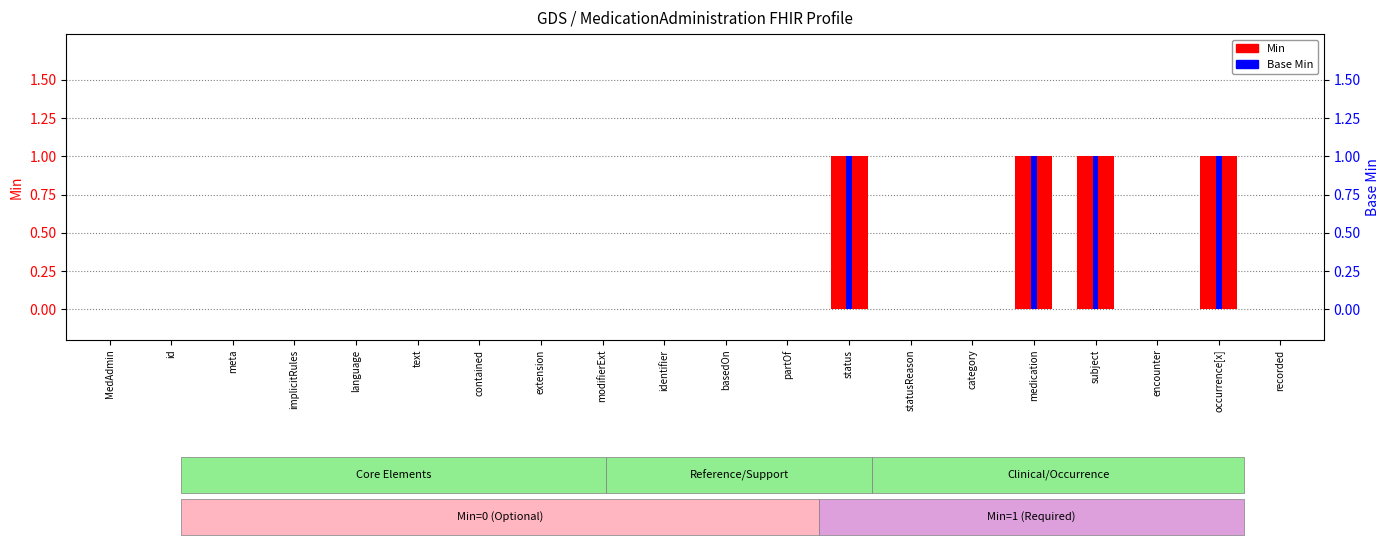

Which series changed the most between text and status?

Min